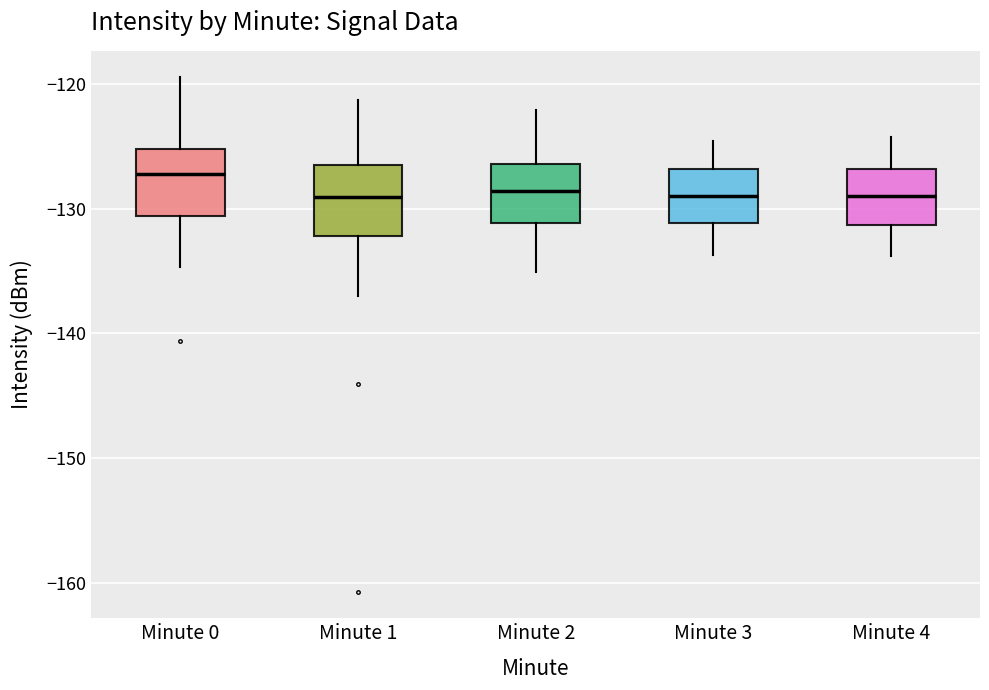

Reading left to right, read every box against the y-axis: the position of its median line, the range the box covers, and the ends of its whiskers. The values are not printed on the chart, so give them approximately, as read against the axis.

Minute 0: median -127, box -131 to -125, whiskers -135 to -119
Minute 1: median -129, box -132 to -126, whiskers -137 to -121
Minute 2: median -129, box -131 to -126, whiskers -135 to -122
Minute 3: median -129, box -131 to -127, whiskers -134 to -125
Minute 4: median -129, box -131 to -127, whiskers -134 to -124